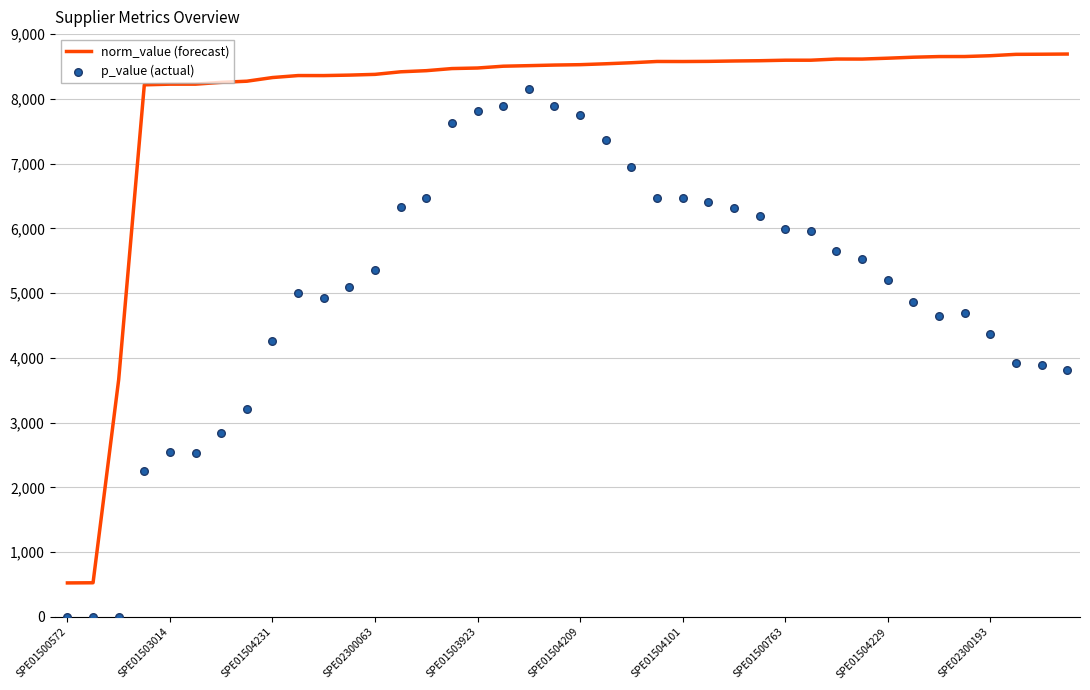

At how many categories does at least one series exceed 5264?

37